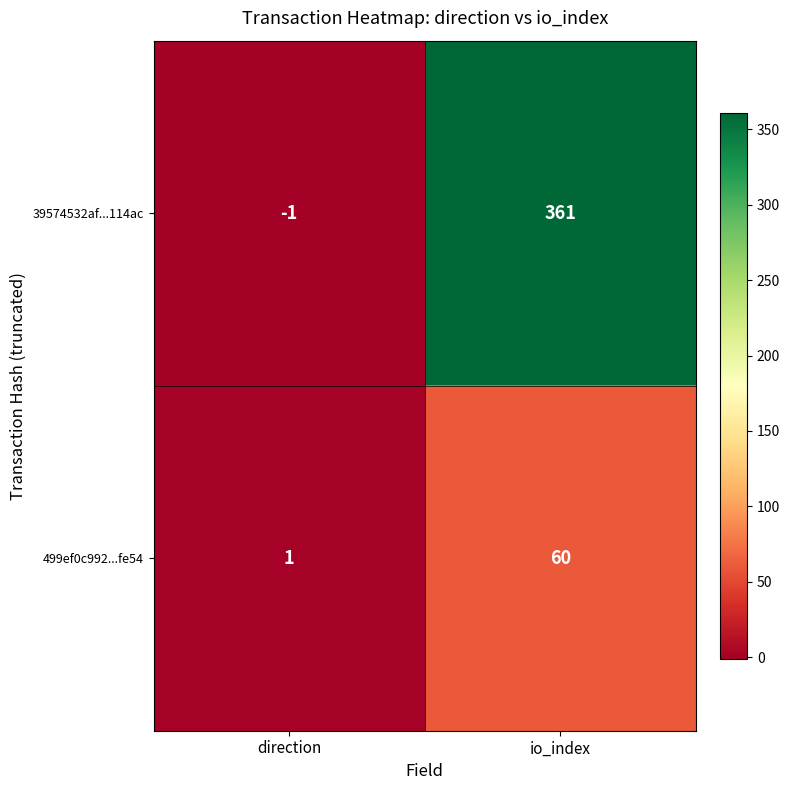

Count the number of categories in the chart.

2